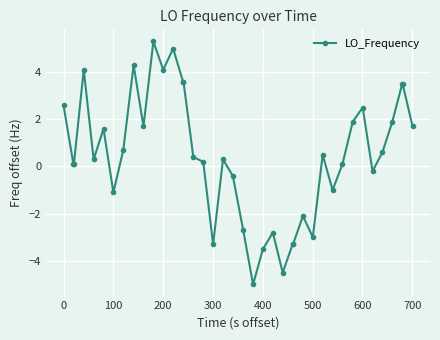

What is the value of the 20th point from the left?

-0.4